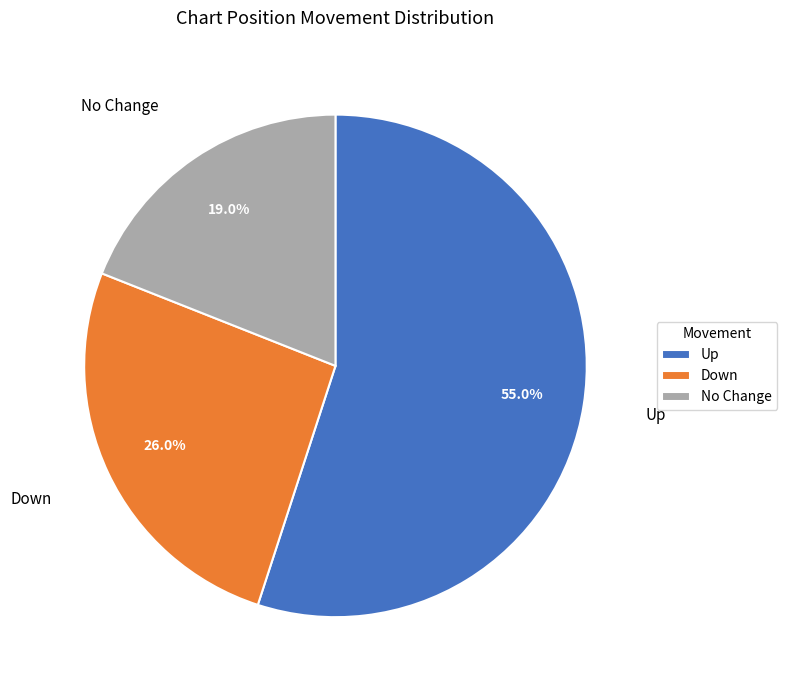

To the nearest percent, what is the average slice percentage?

33%